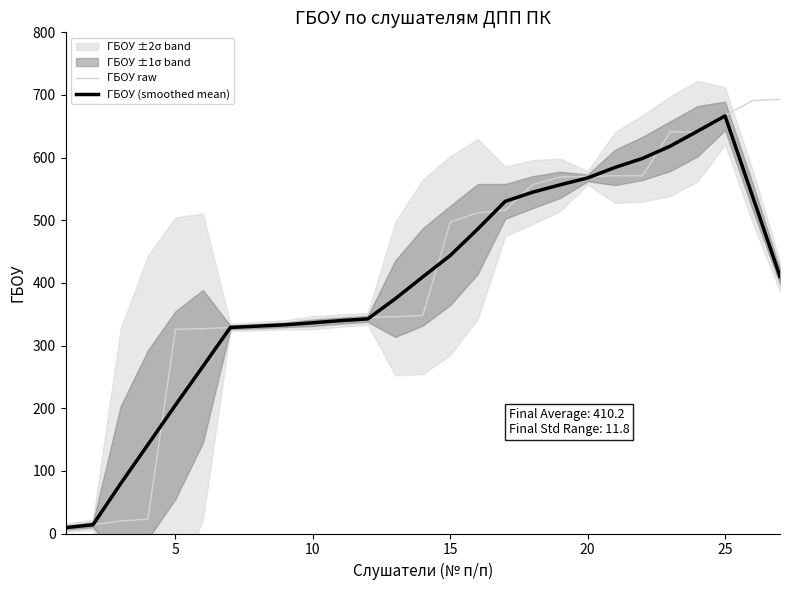

The ГБОУ raw series shows 996.3 at 20. True or false?

False